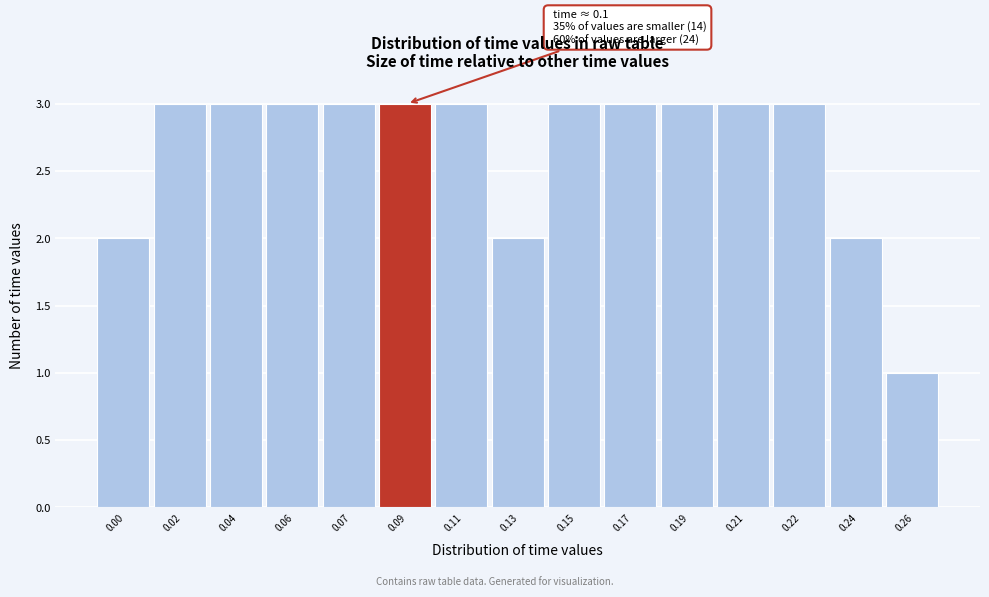

Reading left to right, list all the values displayed in this chart.

0.00=2	0.02=3	0.04=3	0.06=3	0.07=3	0.09=3	0.11=3	0.13=2	0.15=3	0.17=3	0.19=3	0.21=3	0.22=3	0.24=2	0.26=1